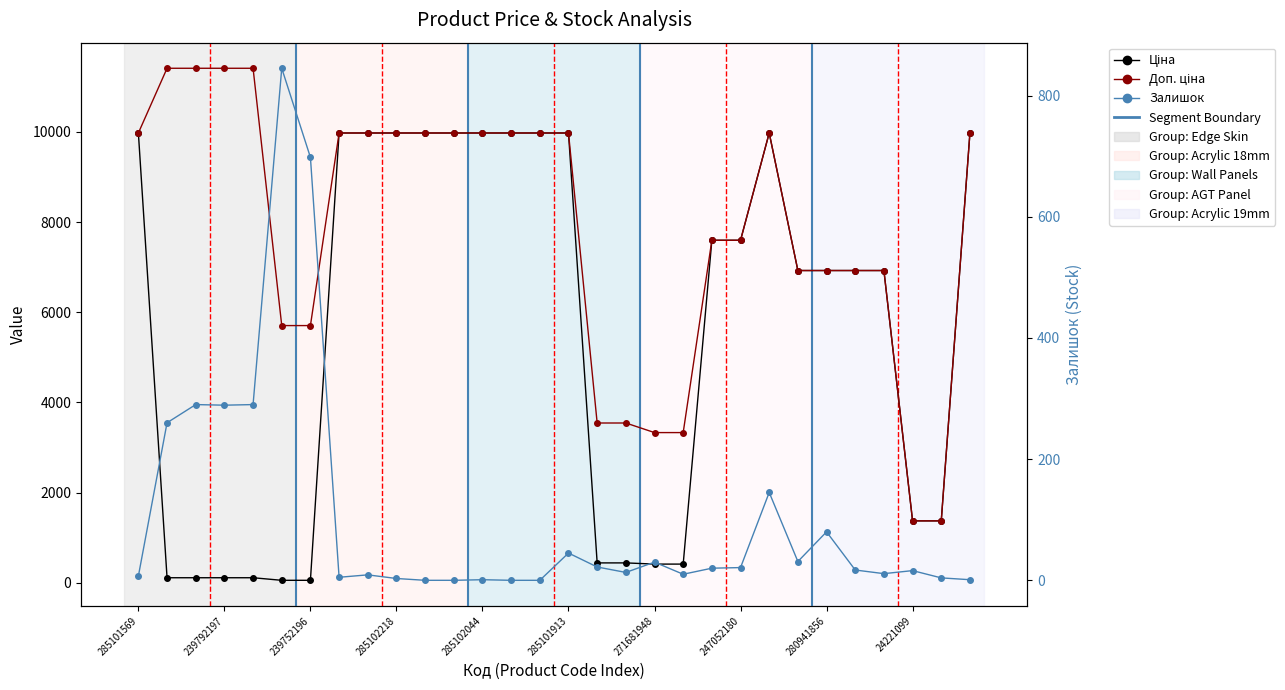

Where do Залишок and Ціна first cross each other?

285101569 and 239792197